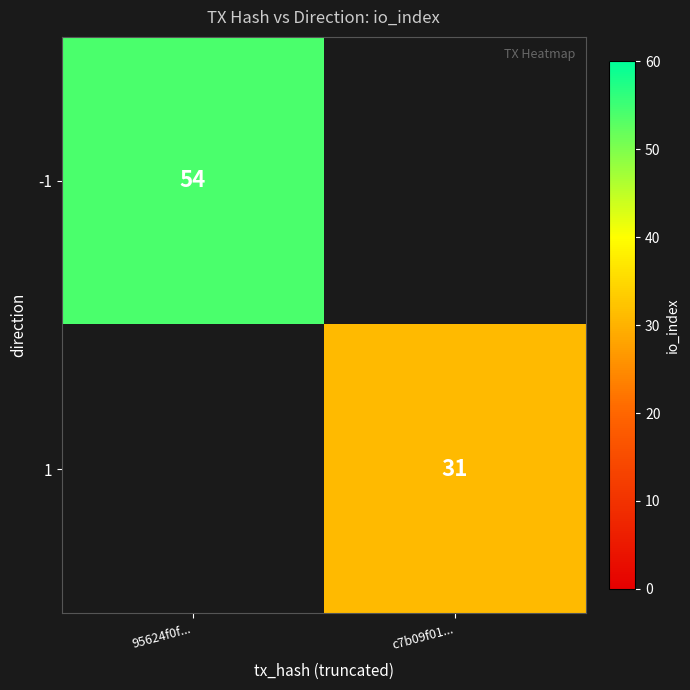

True or false: -1 has a value of 18 at 95624f0f....

False